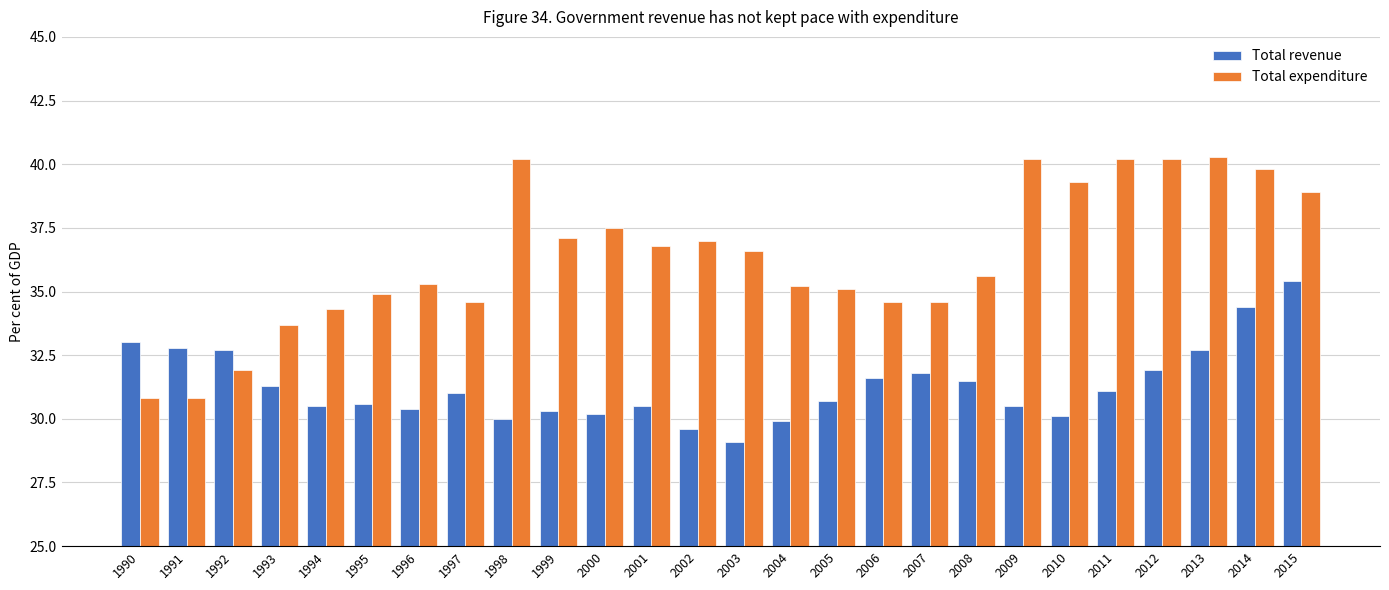

What is the greatest value displayed?

40.3